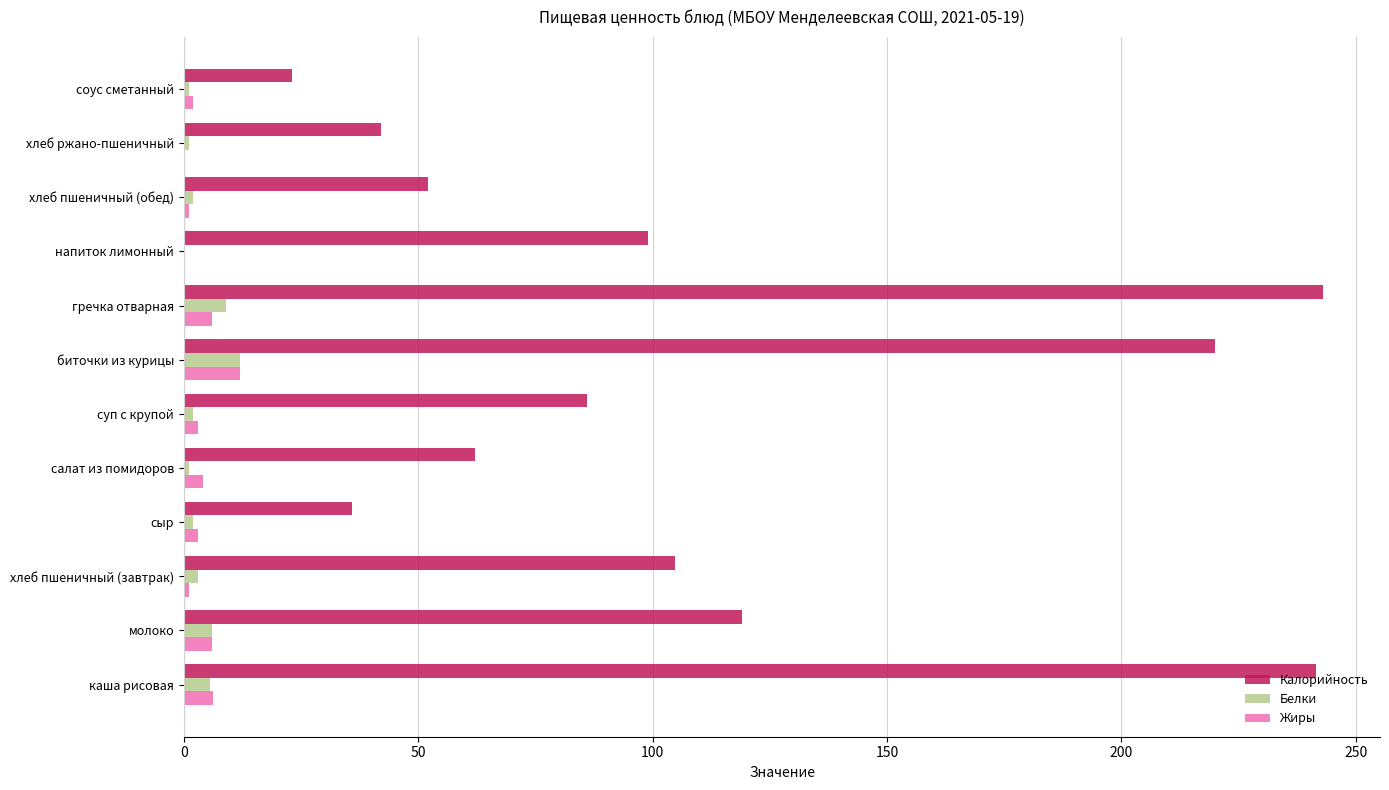

Which series changed the most between суп с крупой and хлеб ржано-пшеничный?

Калорийность